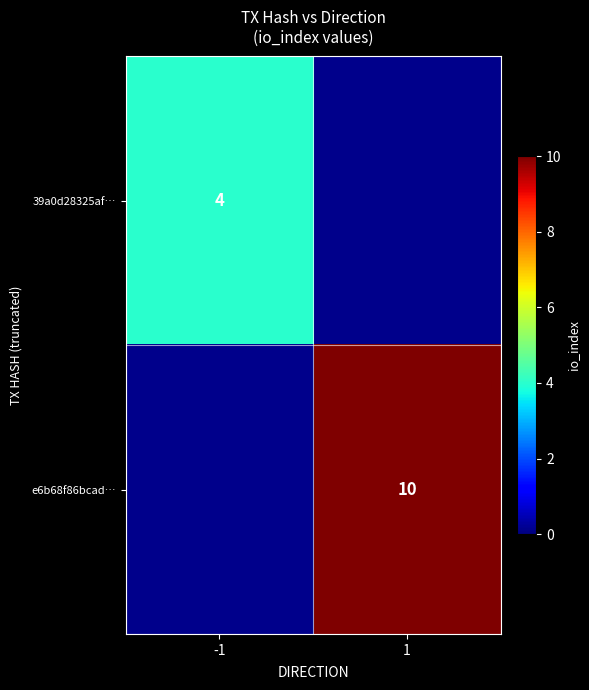

At which category is the sum across all series the highest?

1